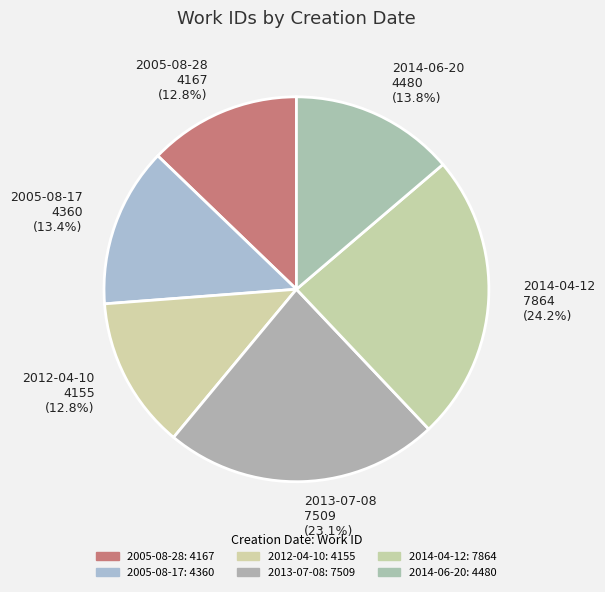

What is the largest slice in the pie chart?

2014-04-12